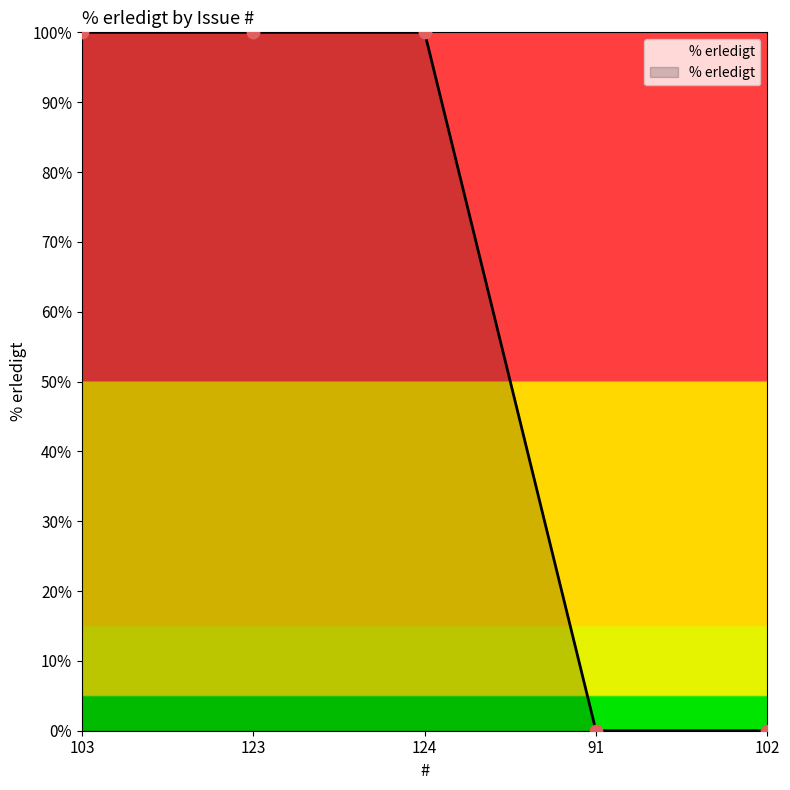

What position from the left is 124?

3